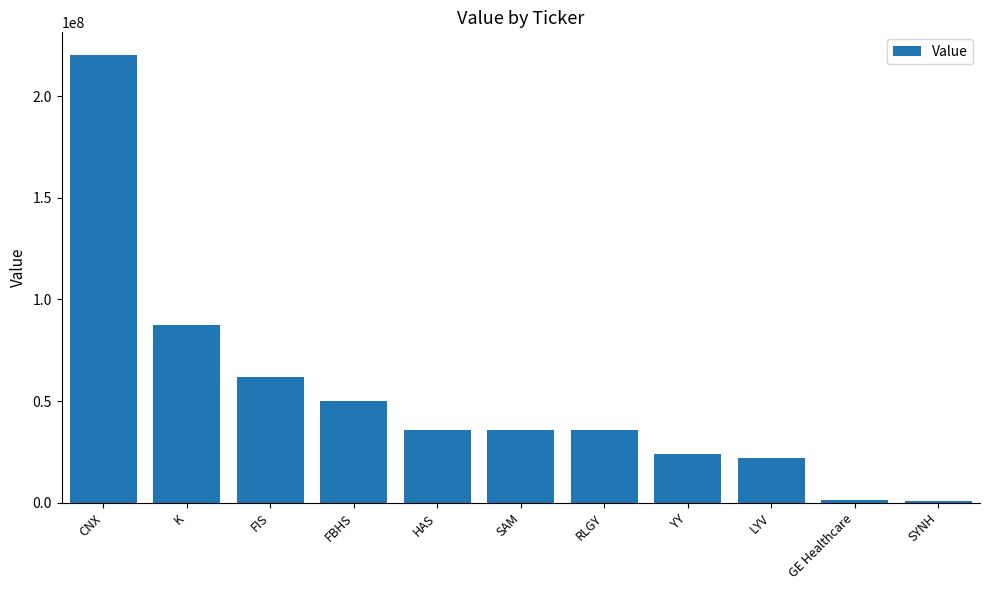

Approximately how many times larger is the value at LYV compared to FIS?

0.4